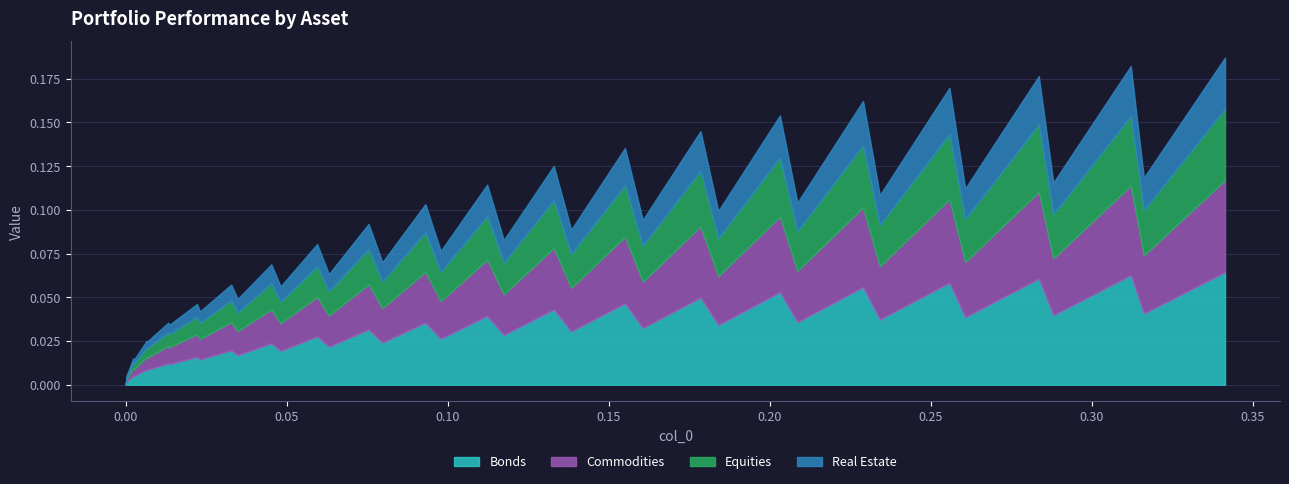

Between 9 and 36, which is larger?

9